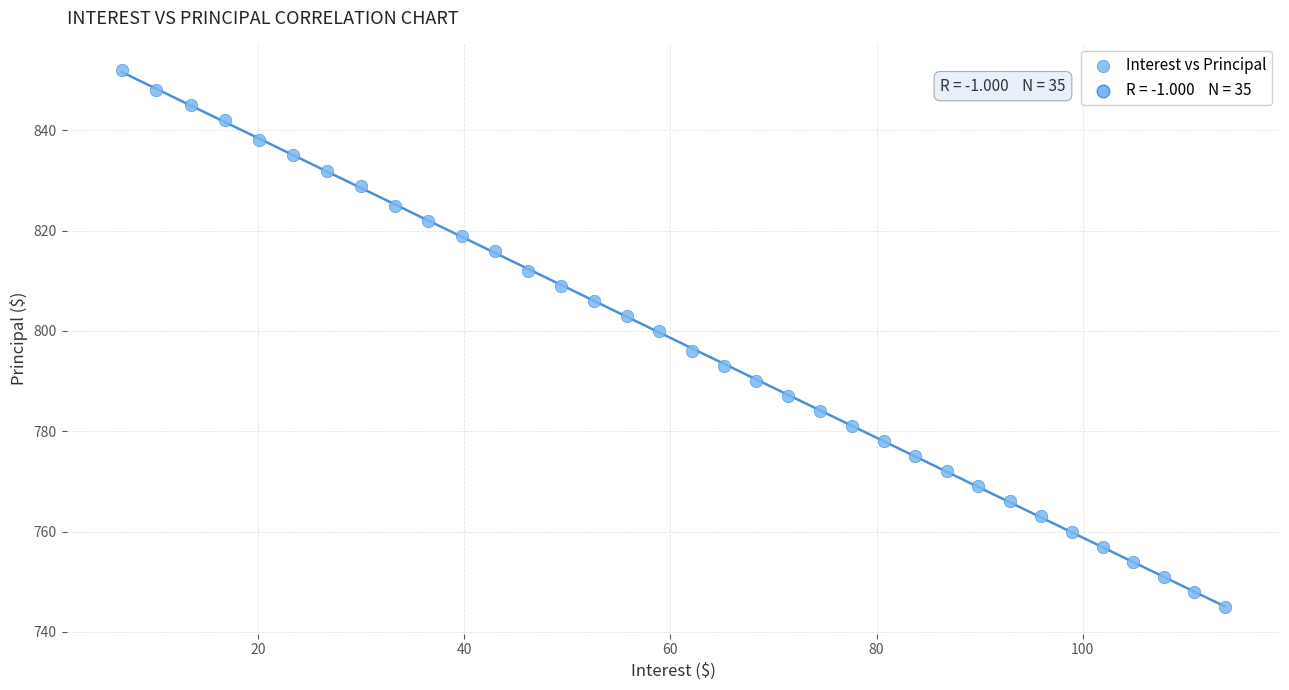

What is the range of Y values (max minus min)?

107